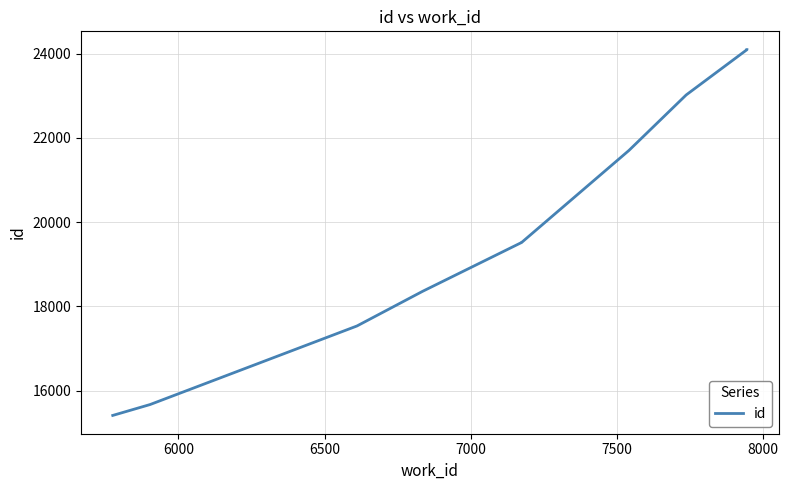

What is the maximum value shown in the chart?

24097